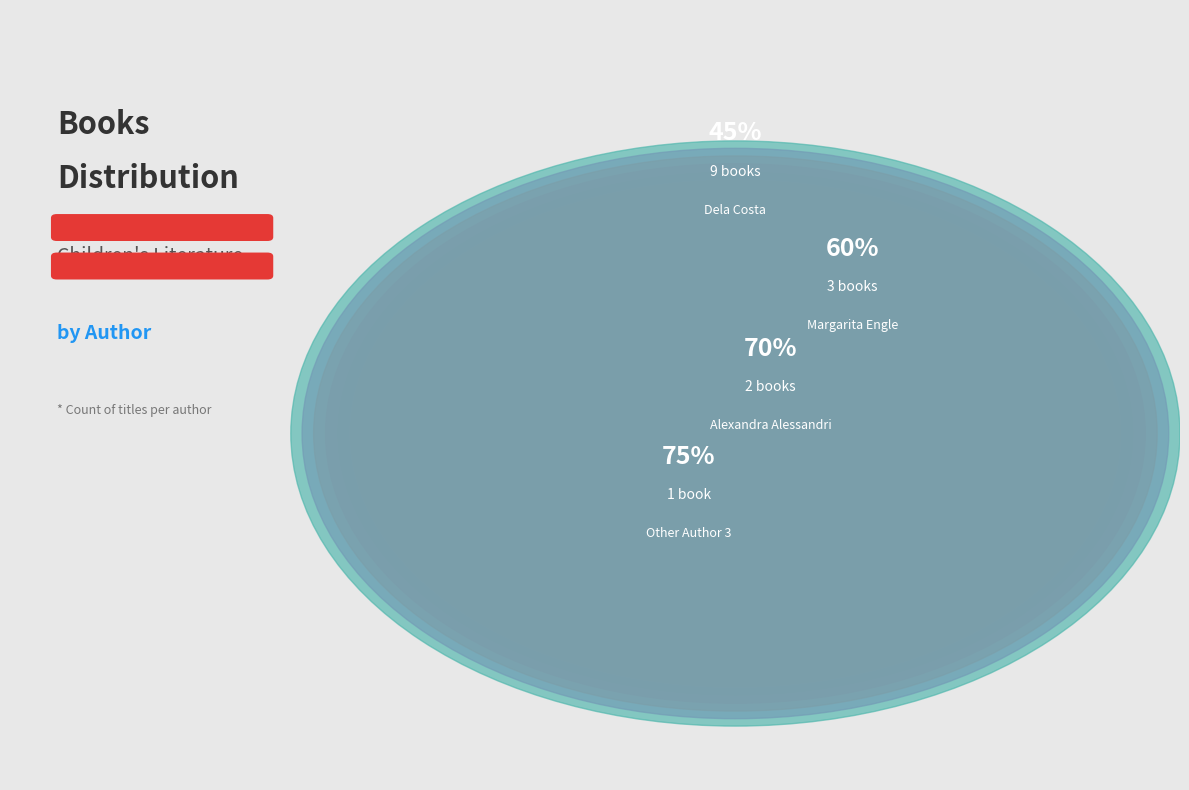

Is there a majority slice in this chart?

No